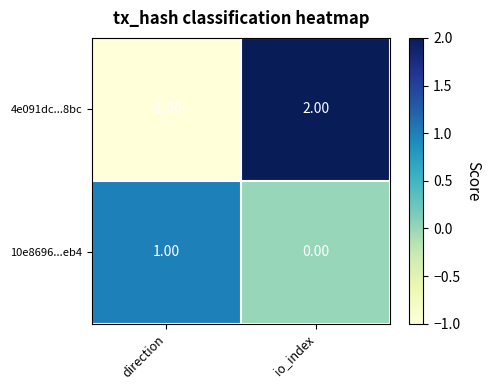

Which series changed the most between direction and io_index?

4e091dc...8bc